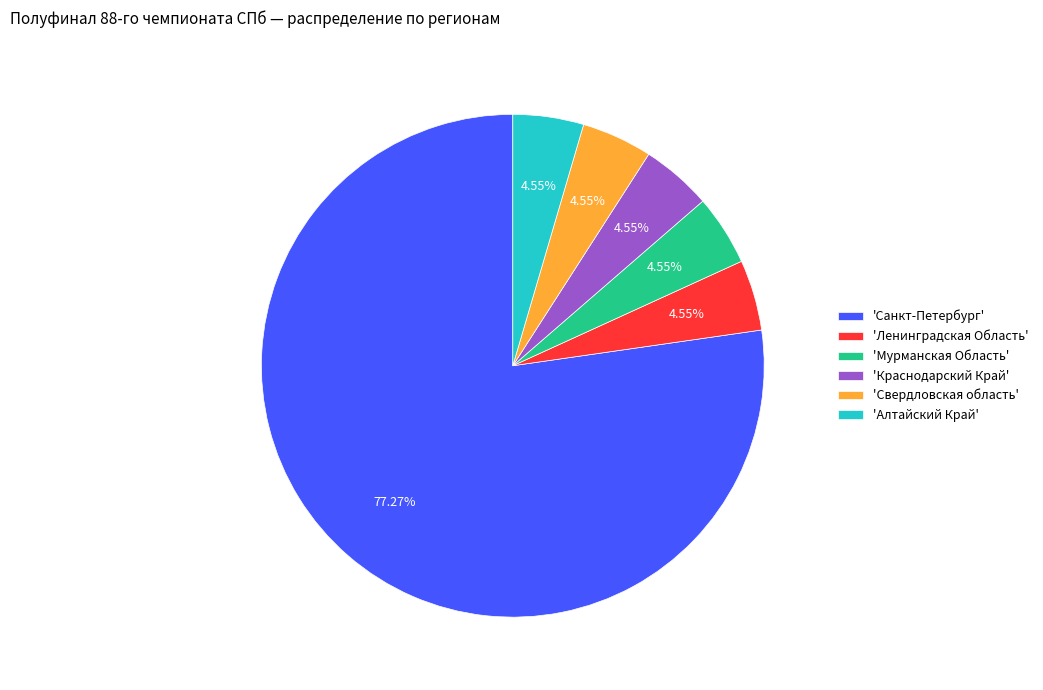

To the nearest percent, what is the average slice percentage?

17%